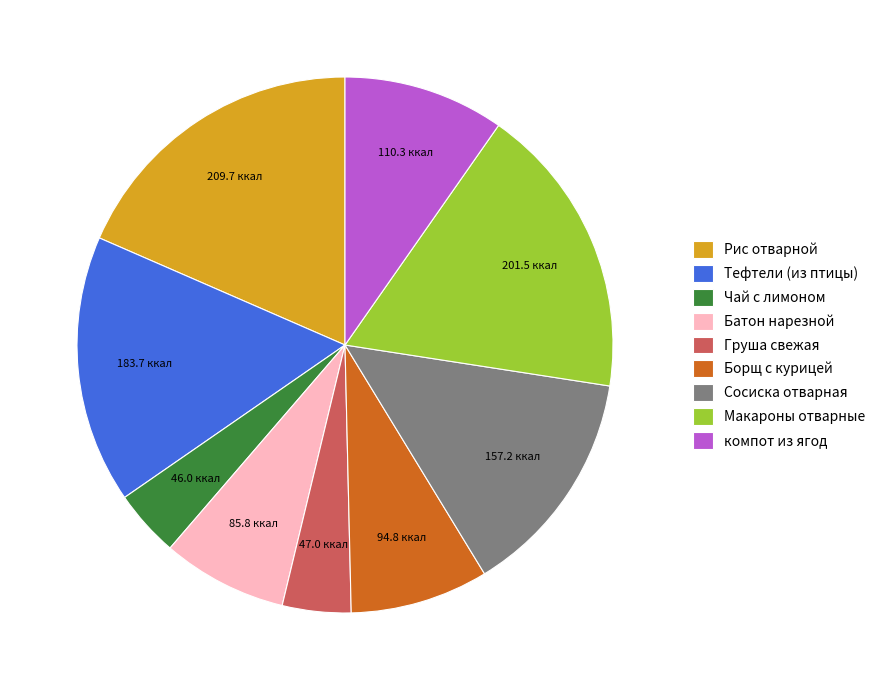

Combined, do Борщ с курицей and компот из ягод account for over 50%?

No